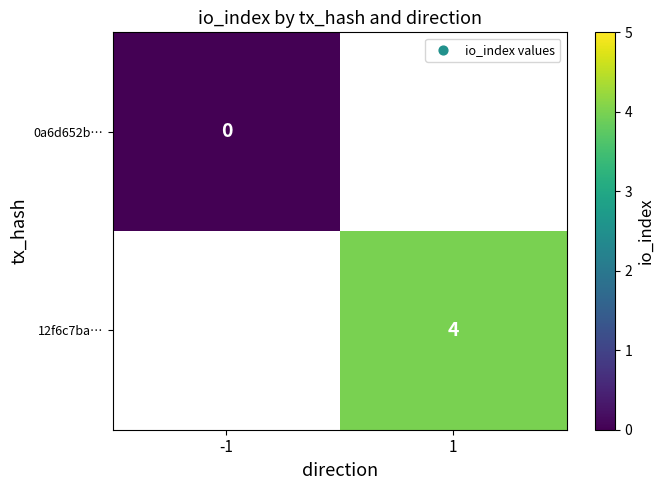

True or false: 12f6c7ba… has a value of 2 at 1.

False